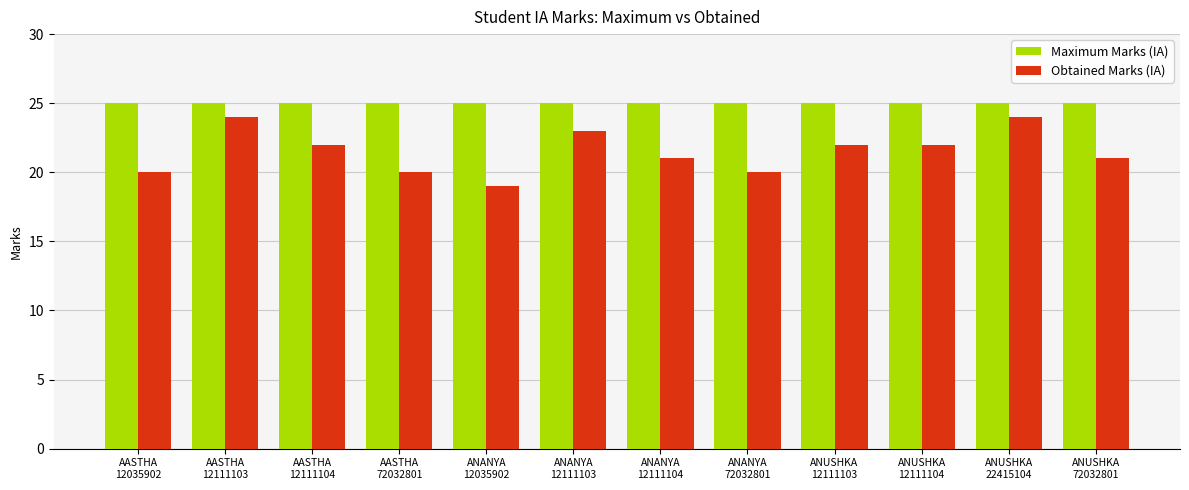

What is the maximum value shown in the chart?

25